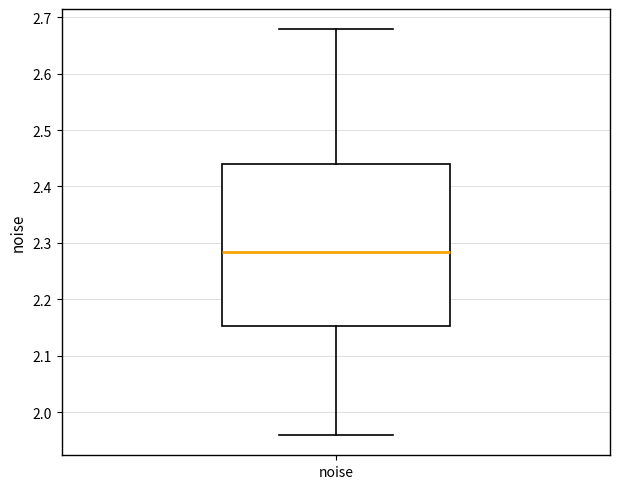

Where does the upper whisker of the box for noise end on the y-axis? The values are not printed on the chart, so give them approximately, as read against the axis.

2.68